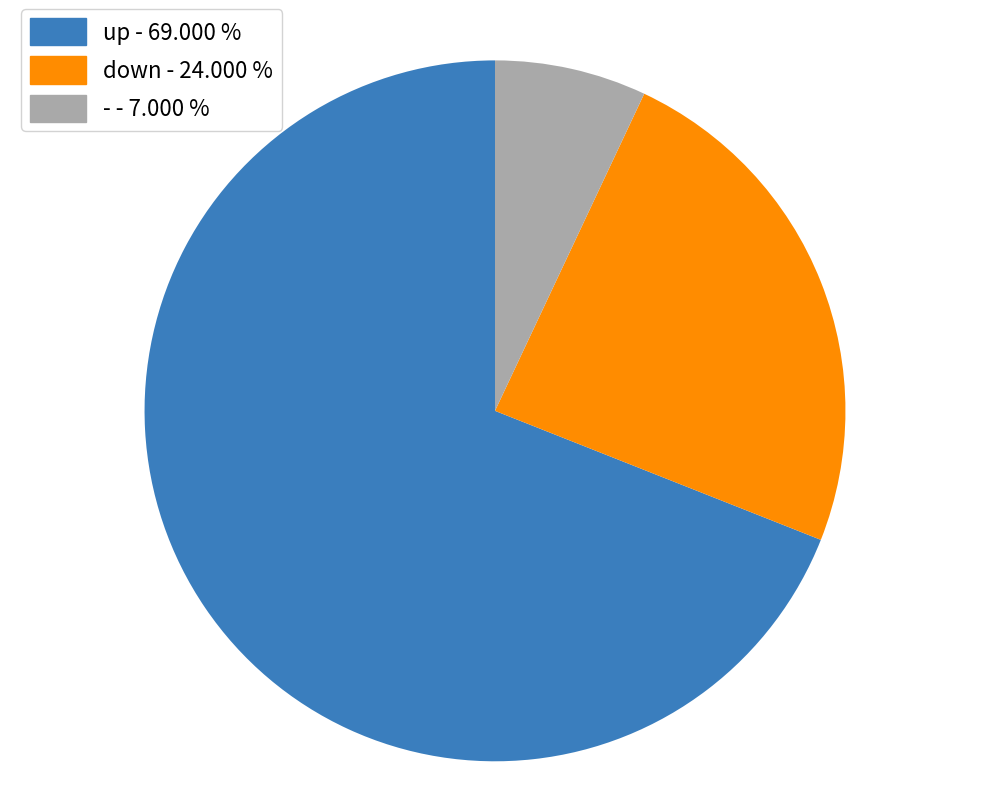

The up slice represents 69% of the pie. True or false?

True